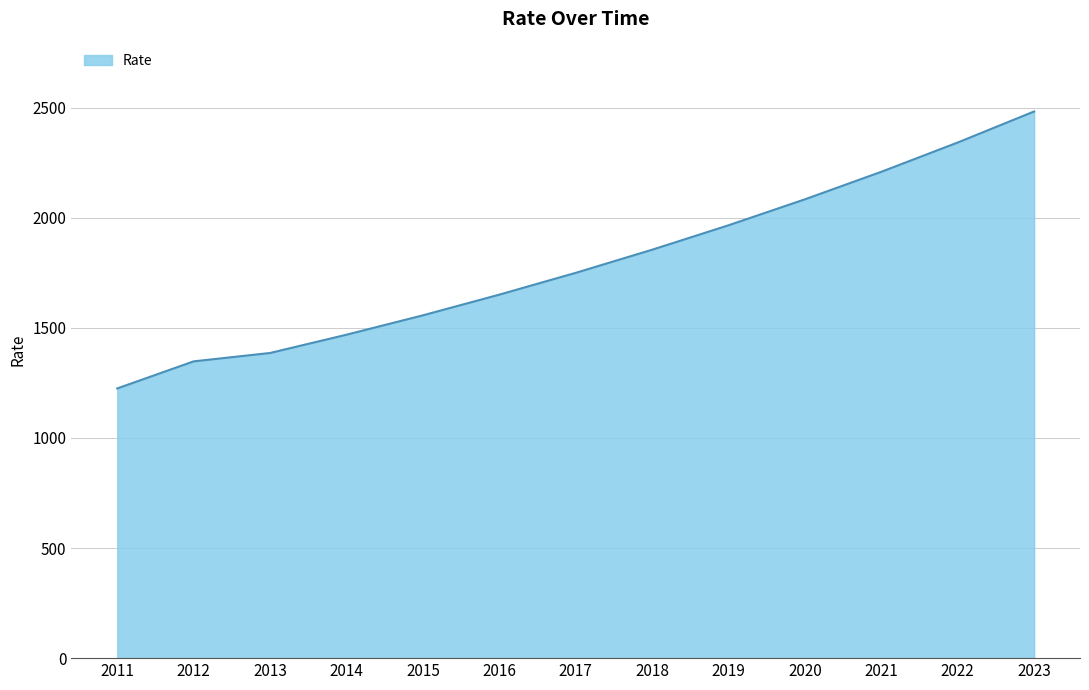

True or false: the data has more than 1 interior local peaks.

False